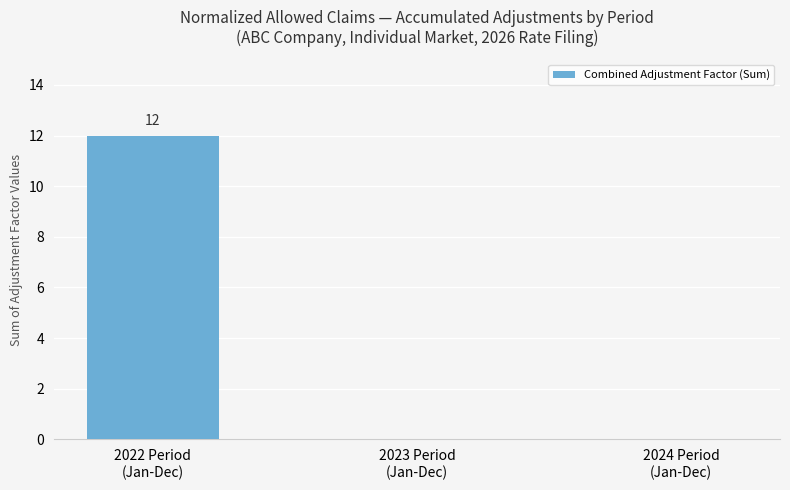

What is the maximum value shown in the chart?

12